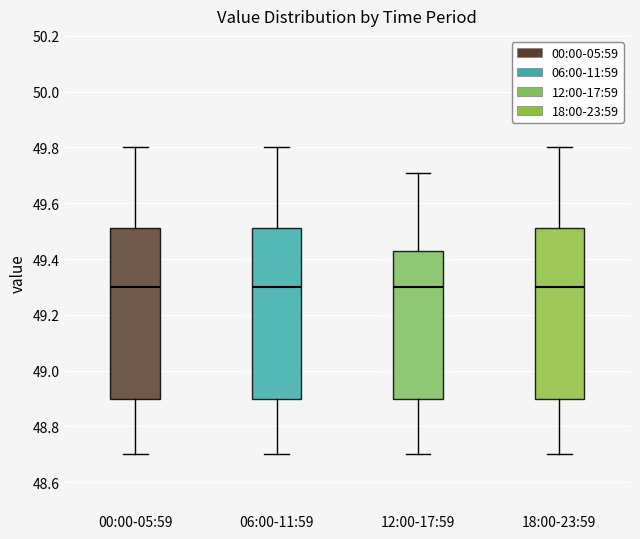

Reading left to right, transcribe this box plot: for each box, give where its median line is, the range the box spans, and where its two whiskers end, as read against the y-axis. The values are not printed on the chart, so give them approximately, as read against the axis.

00:00-05:59: median 49.30, box 48.90 to 49.52, whiskers 48.70 to 49.80
06:00-11:59: median 49.30, box 48.90 to 49.52, whiskers 48.70 to 49.80
12:00-17:59: median 49.30, box 48.90 to 49.42, whiskers 48.70 to 49.72
18:00-23:59: median 49.30, box 48.90 to 49.52, whiskers 48.70 to 49.80